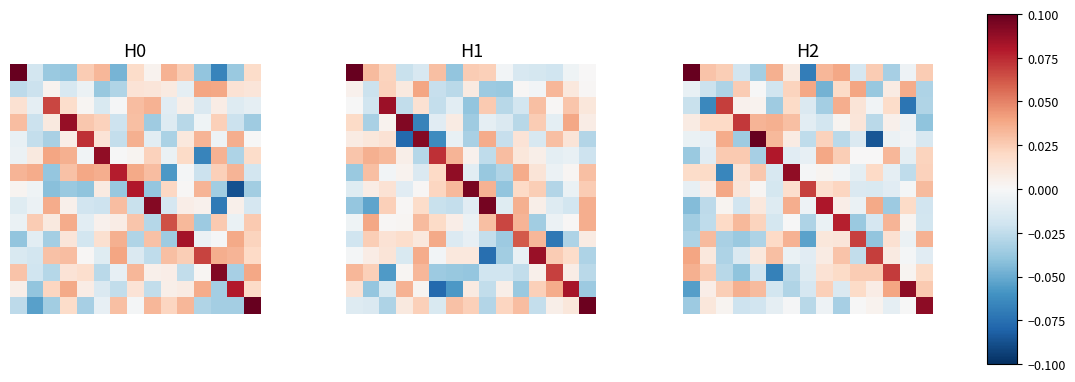

Which has a higher value, 1 or 4?

1